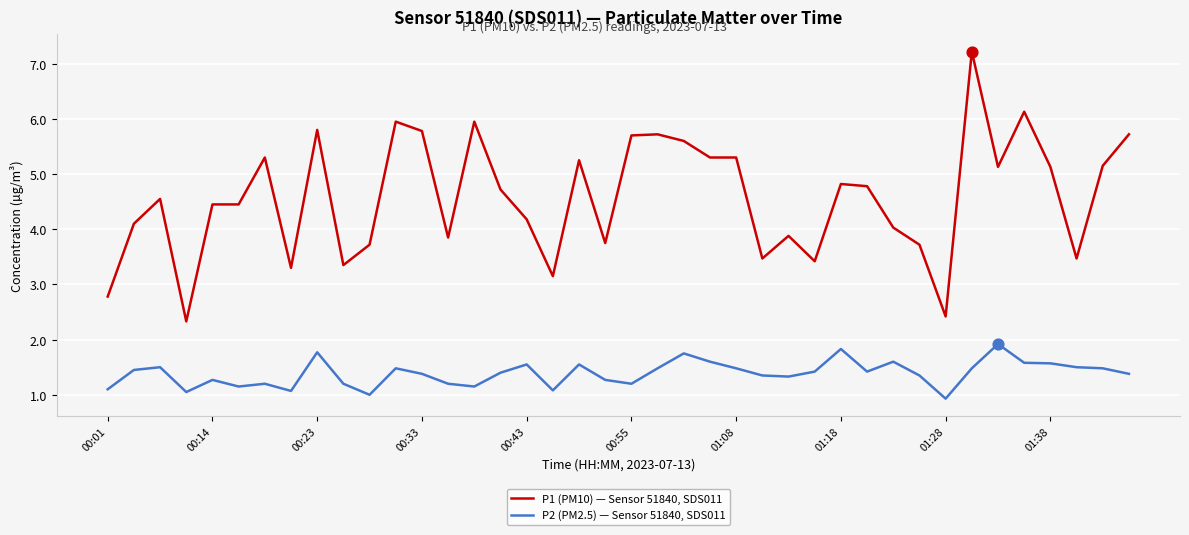

Which series has the largest total across all categories?

P1 (PM10) — Sensor 51840, SDS011